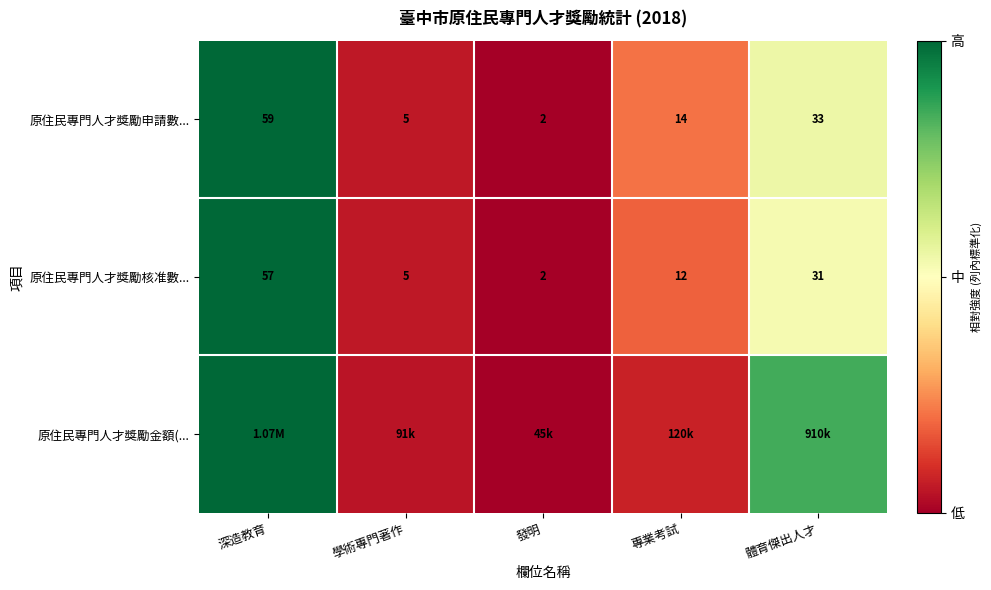

Is it true that 原住民專門人才獎勵申請數... equals 0.4 at 專業考試?

False